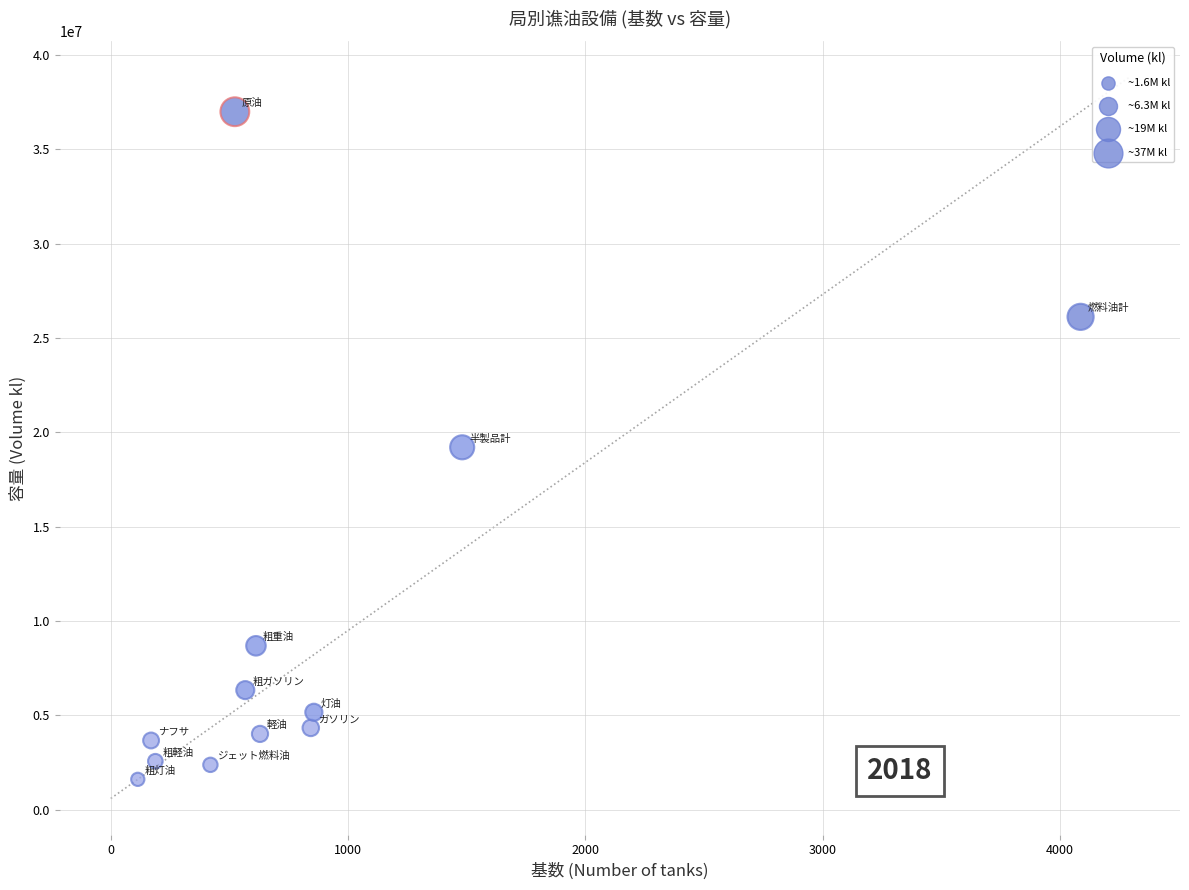

What is the average X value?

874